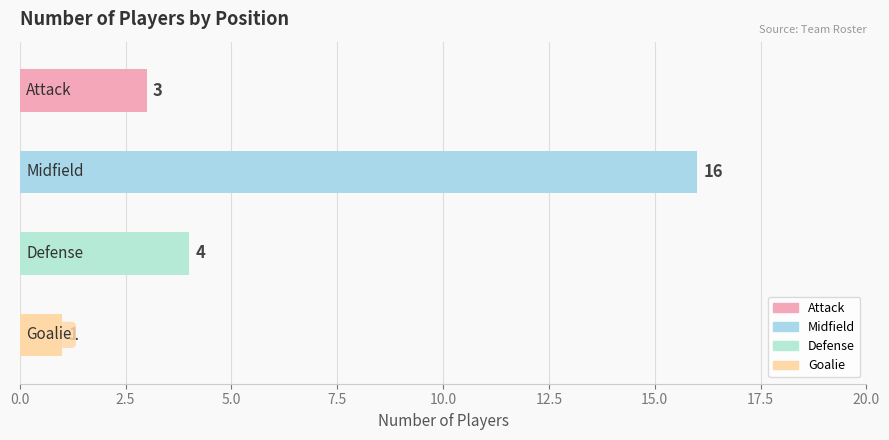

The chart shows a value of 5 at Attack. True or false?

False